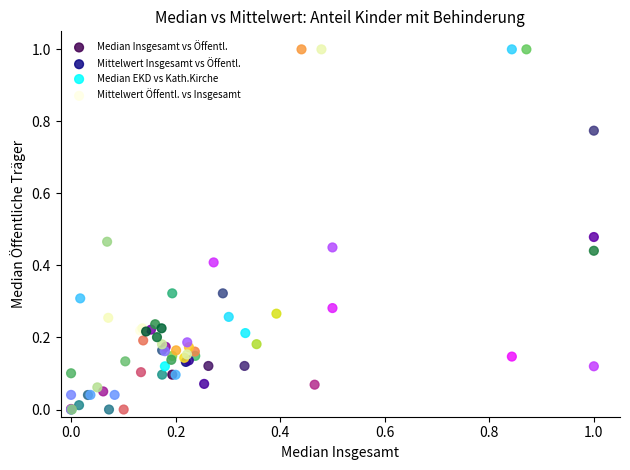

What are all the series names shown in the legend?

Median Insgesamt vs Öffentl., Mittelwert Insgesamt vs Öffentl., Median EKD vs Kath.Kirche, Mittelwert Öffentl. vs Insgesamt